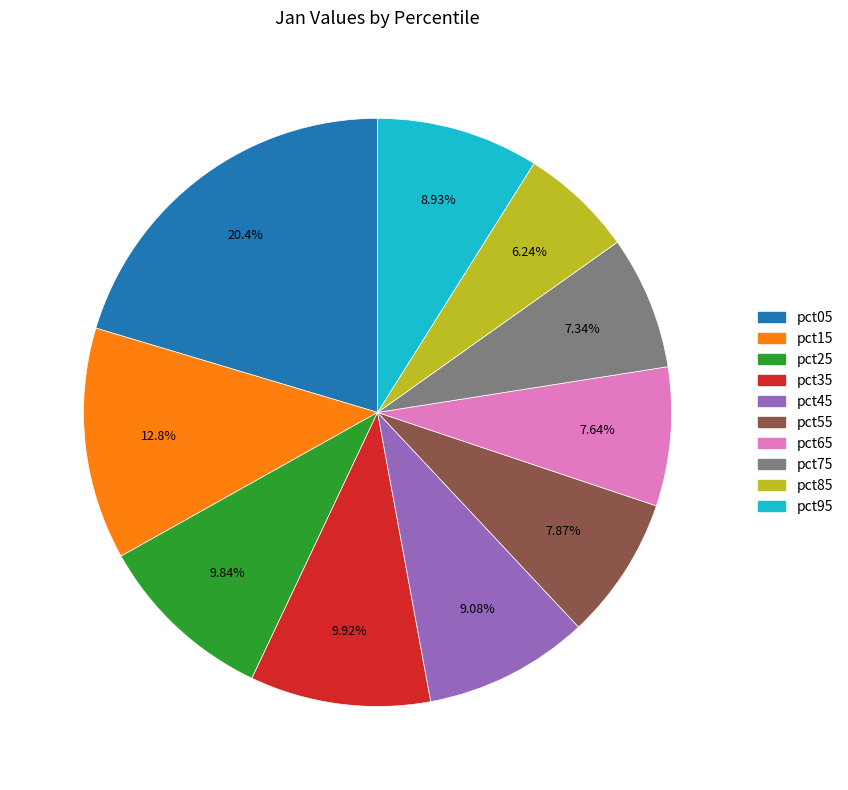

Count the number of slices in the pie.

10